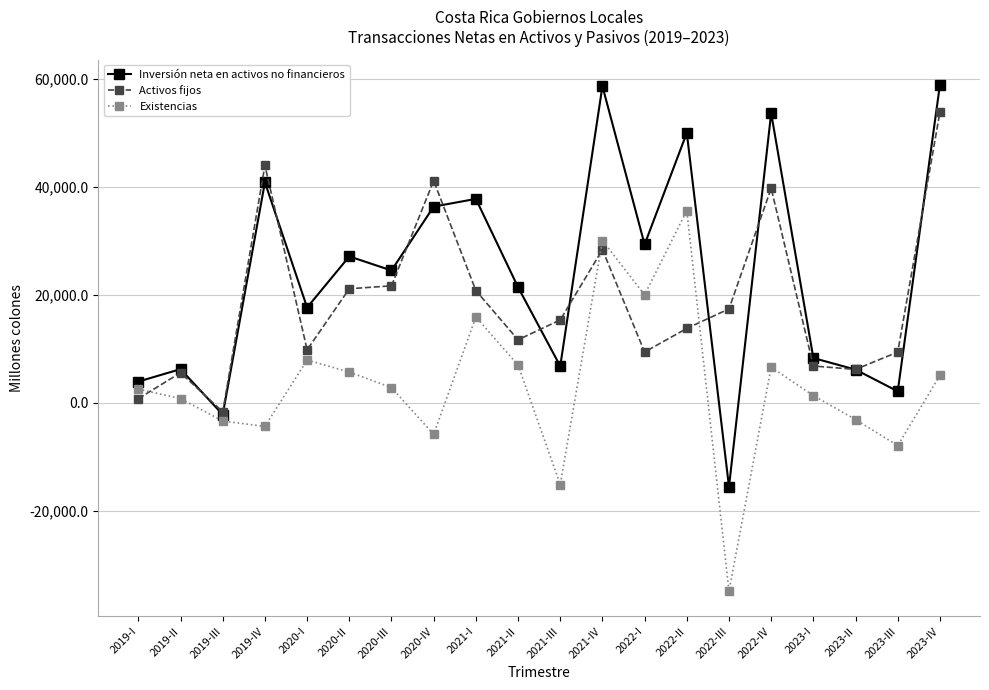

Where does the Existencias series first go above 2851?

2020-I